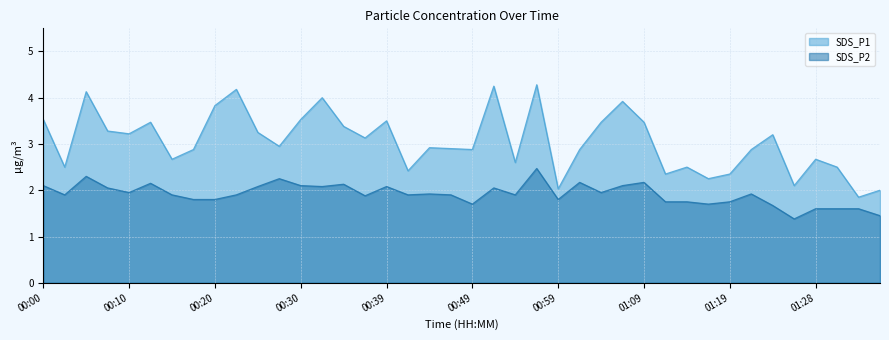

The SDS_P2 series shows 2.4 at 01:36. True or false?

False